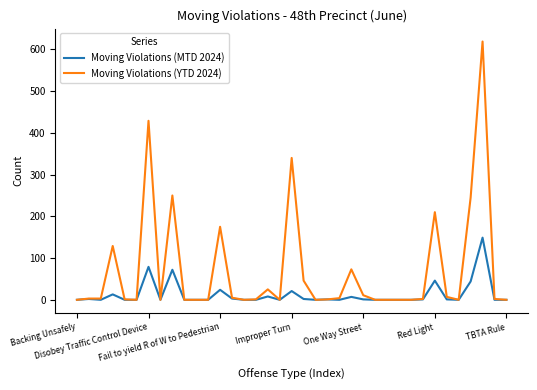

Which series has the largest range (max minus min)?

Moving Violations (YTD 2024)